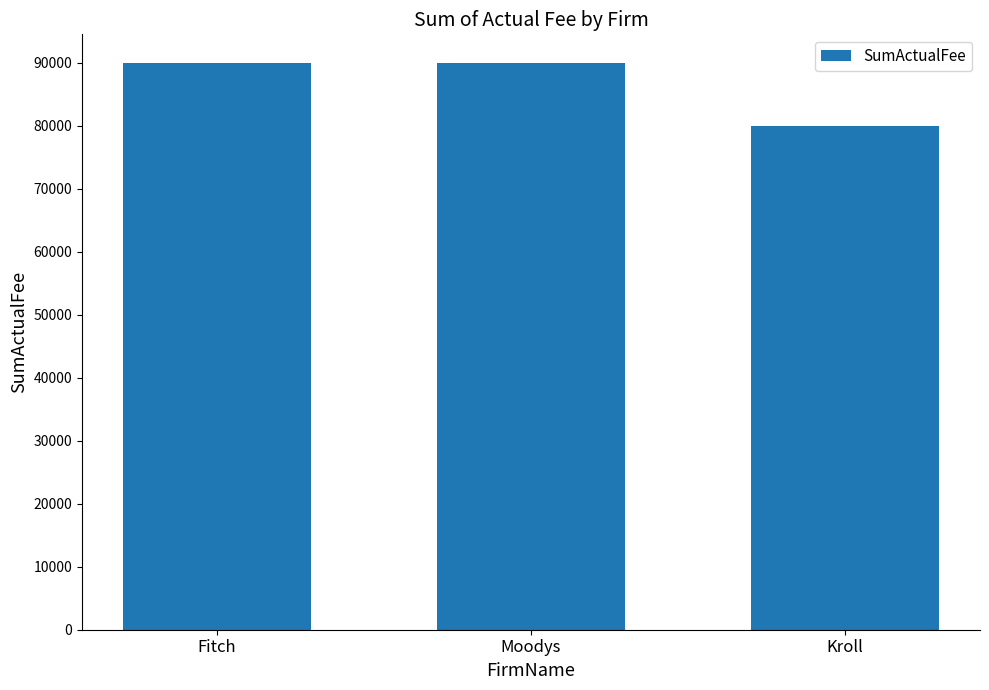

Count the values in the range 80000 to 90000.

3